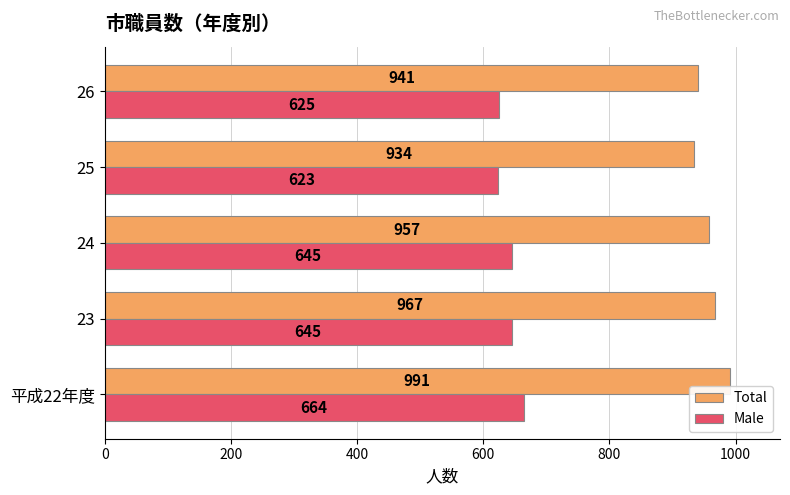

True or false: Male has a value of 645 at 24.

True